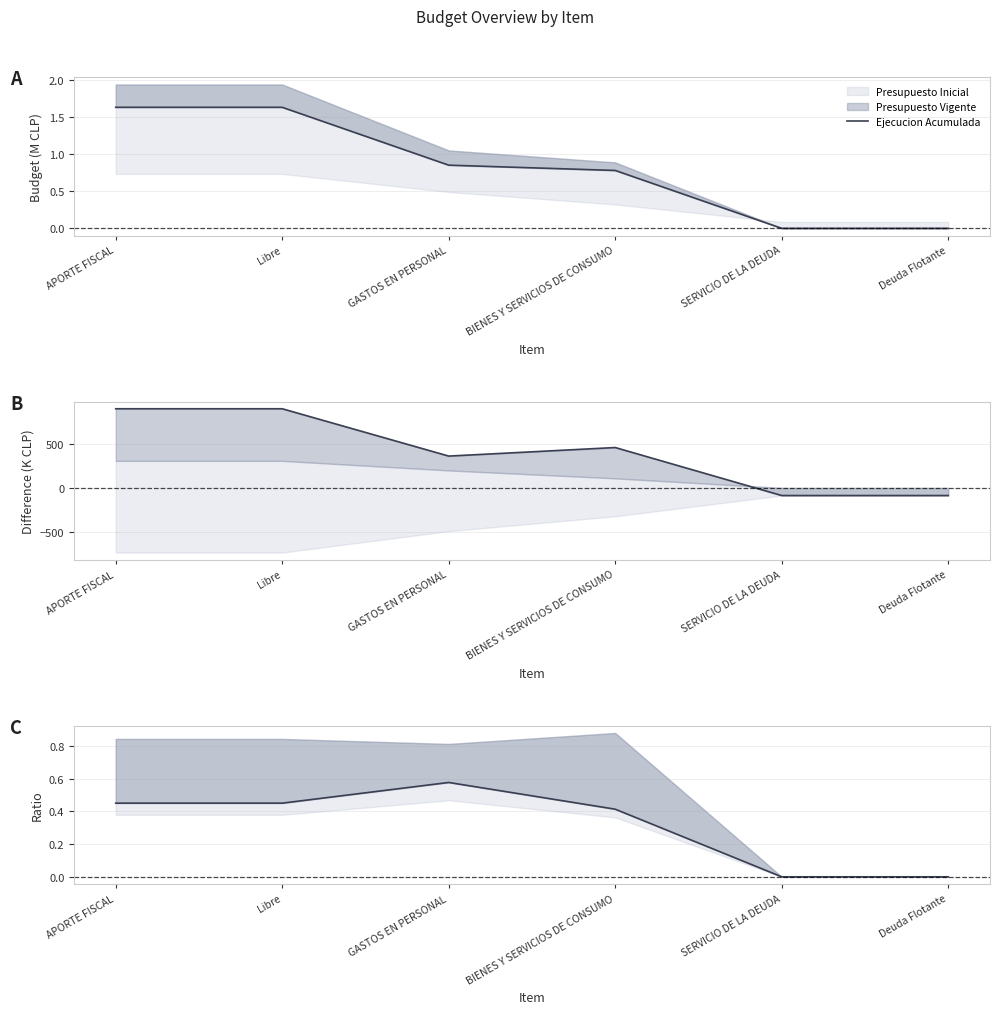

How many values are between 0 and 1?

6